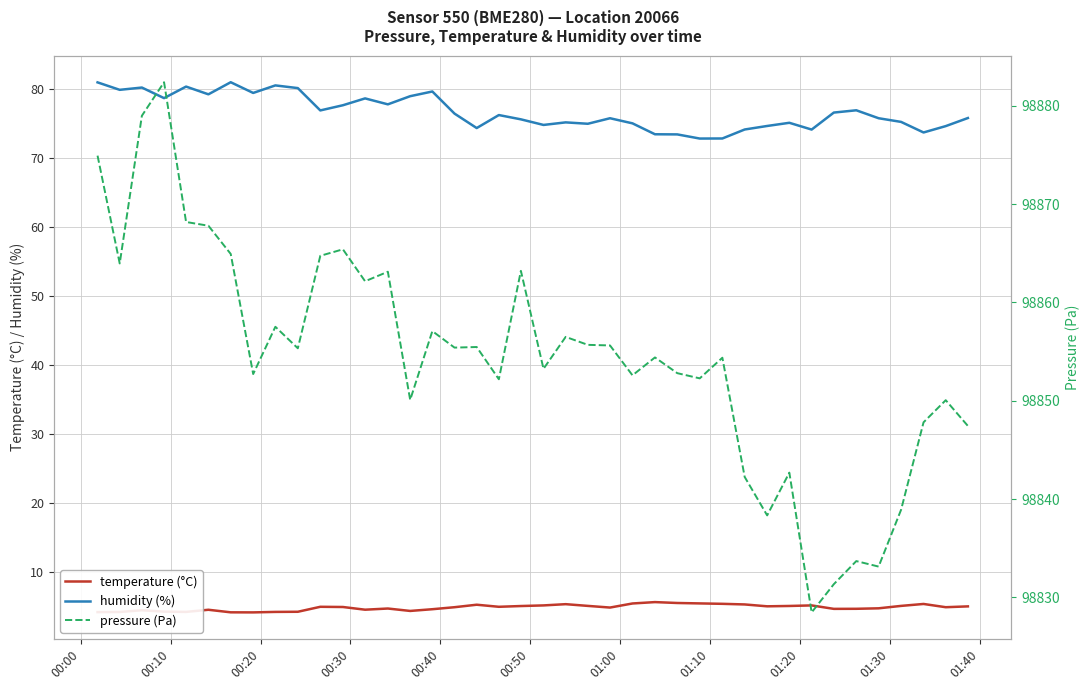

True or false: humidity (%) and temperature (°C) cross at least once.

False